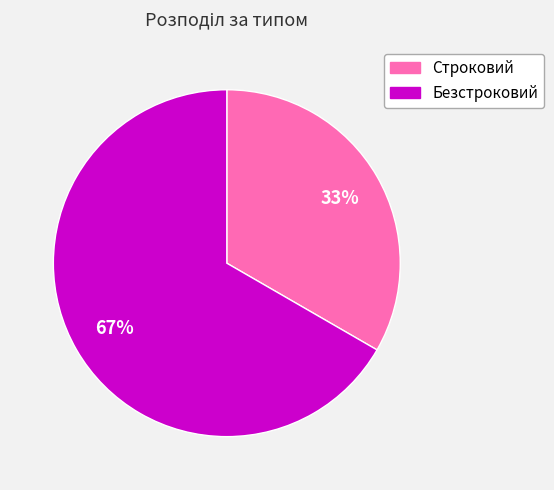

Does Строковий account for over 50% of the chart?

No